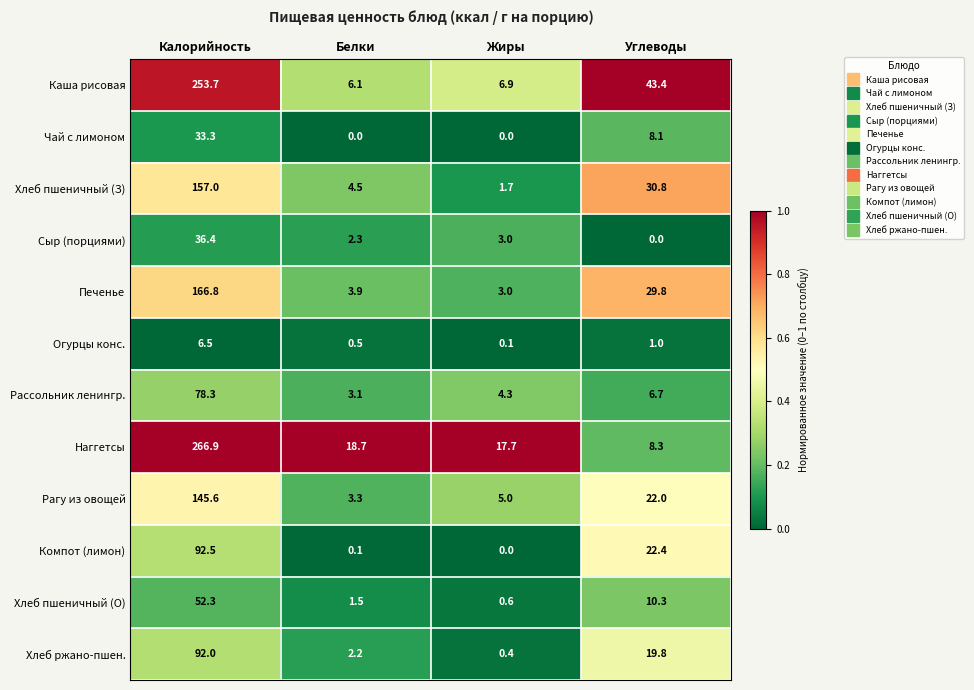

True or false: Хлеб пшеничный (О) has a value of 1.0 at Жиры.

False